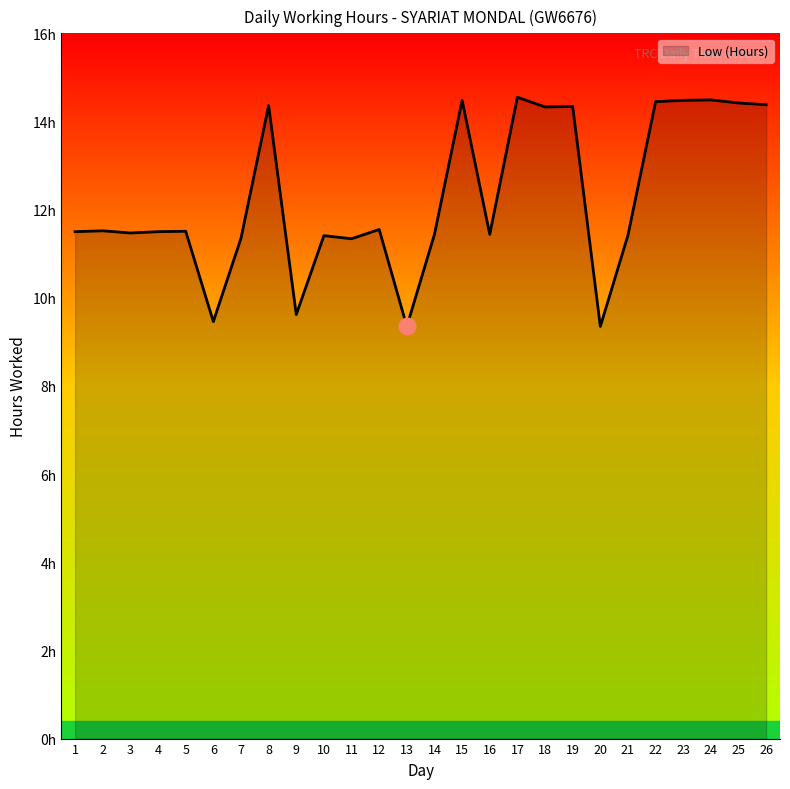

Is this an area chart (filled region under the line)?

Yes